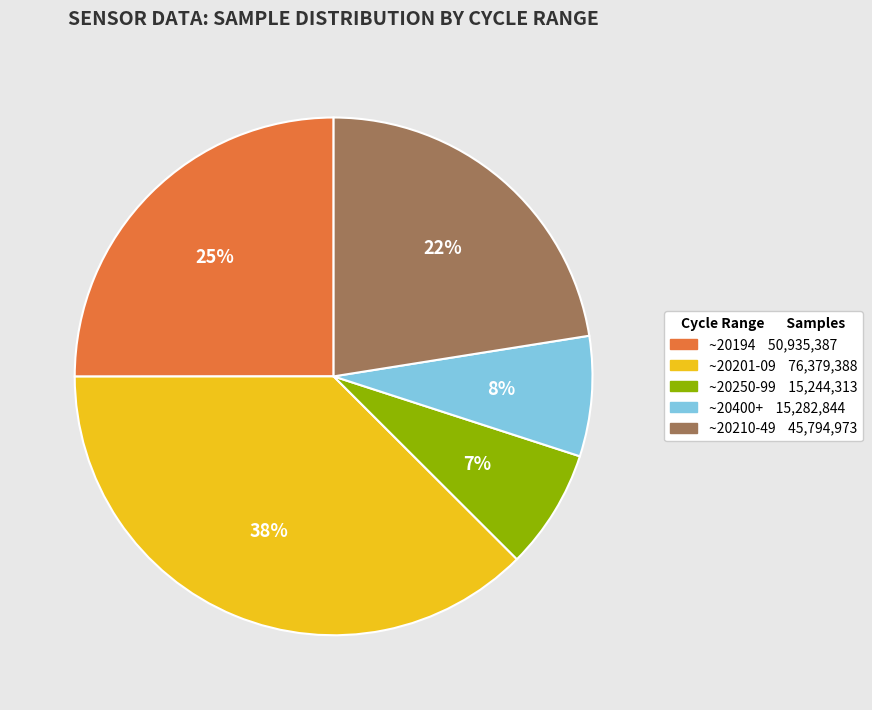

Is there a majority slice in this chart?

No